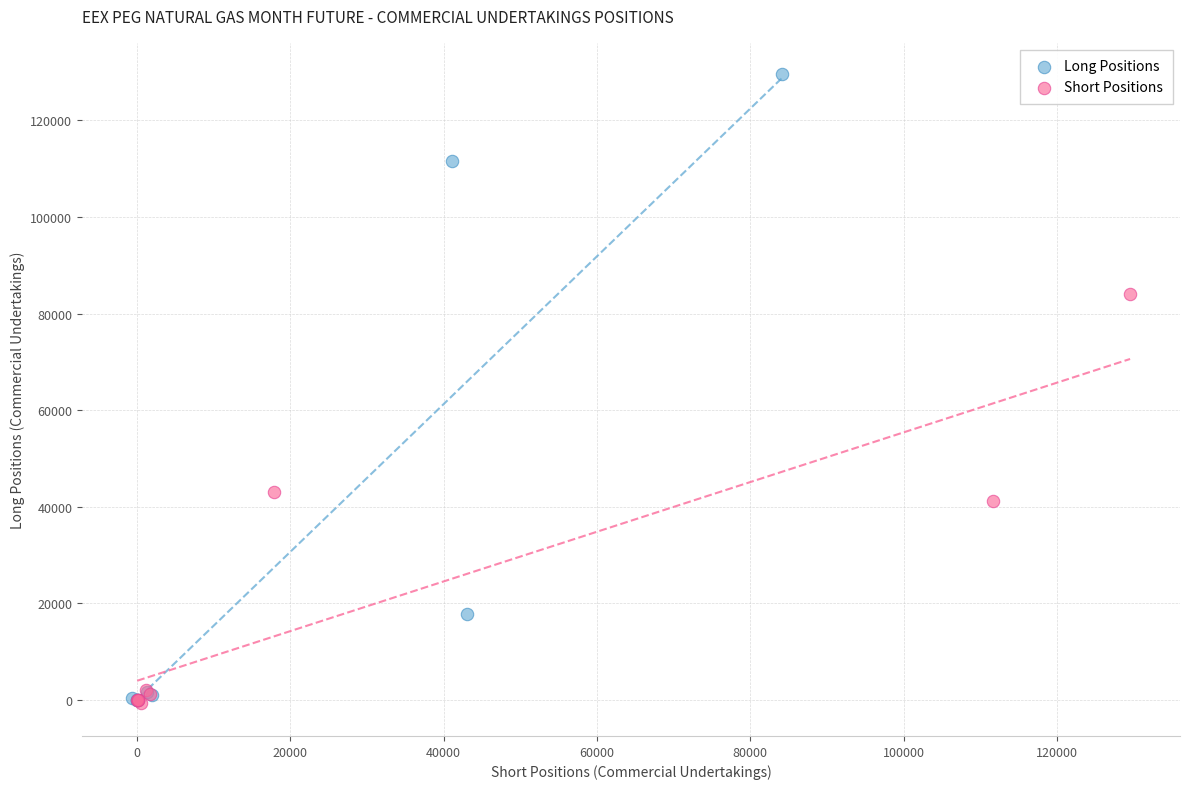

Which series contains the highest Y value?

Long Positions